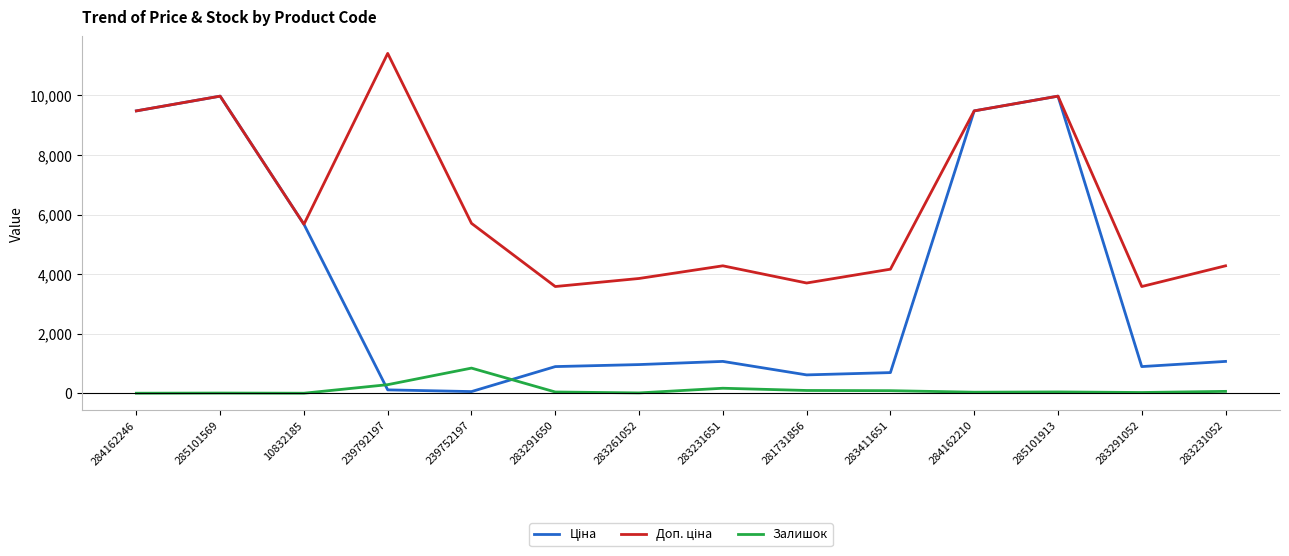

The Залишок series shows 43.0 at 283291650. True or false?

True